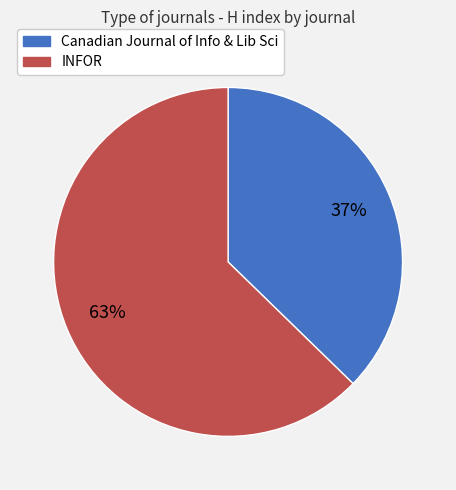

Do Canadian Journal of Info & Lib Sci and INFOR together represent more than half of the pie?

Yes